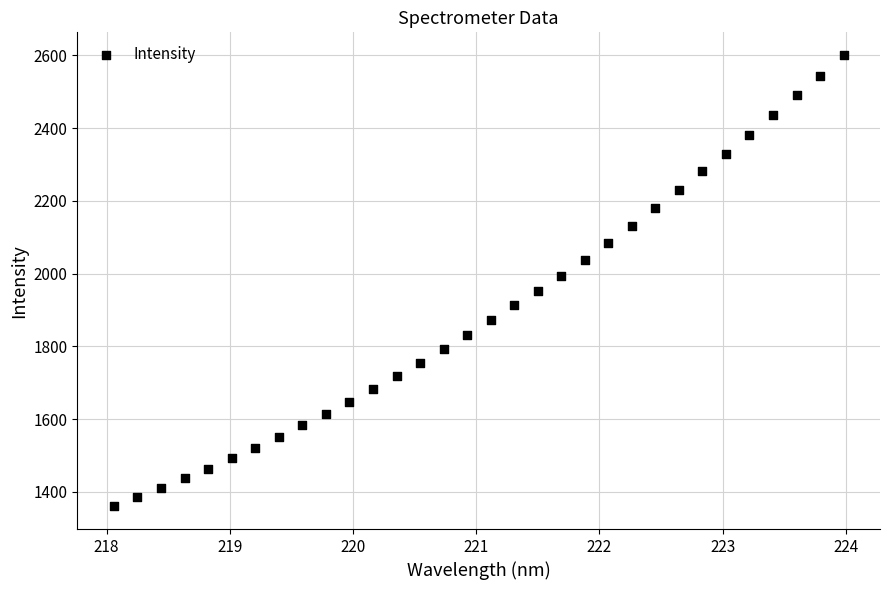

What is the range of X values (max minus min)?

5.9